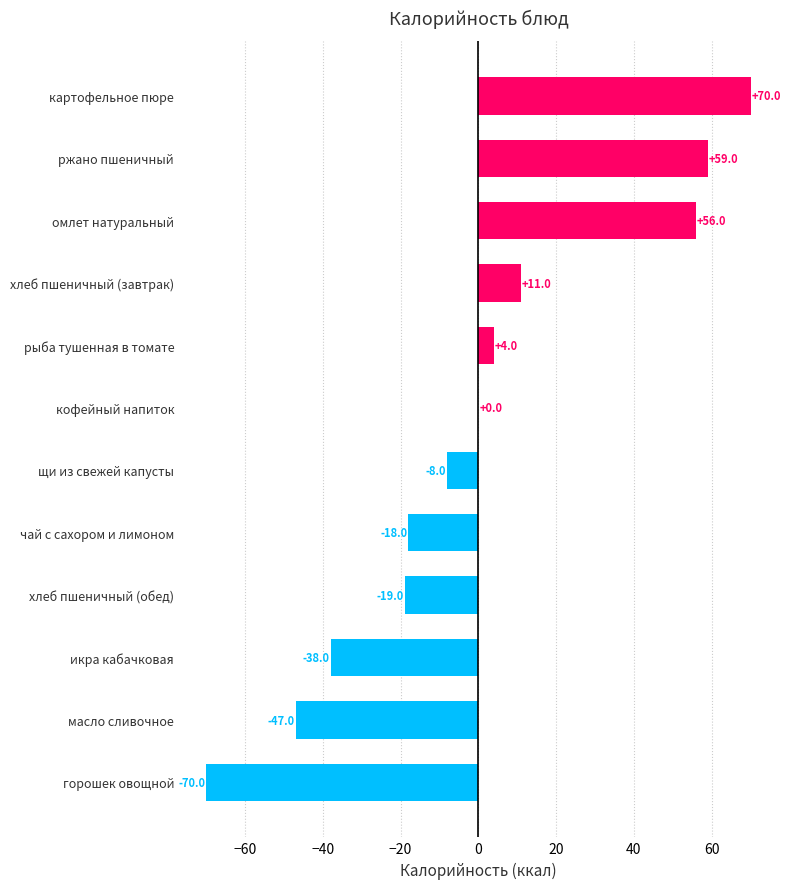

What is the sum of the values at хлеб пшеничный (завтрак) and кофейный напиток?

11